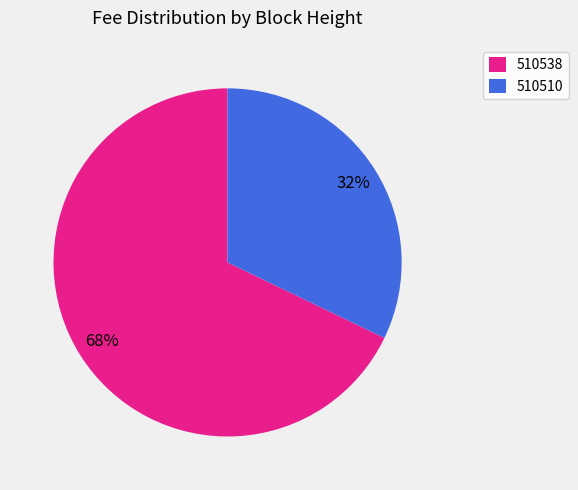

The 510538 slice represents 76% of the pie. True or false?

False